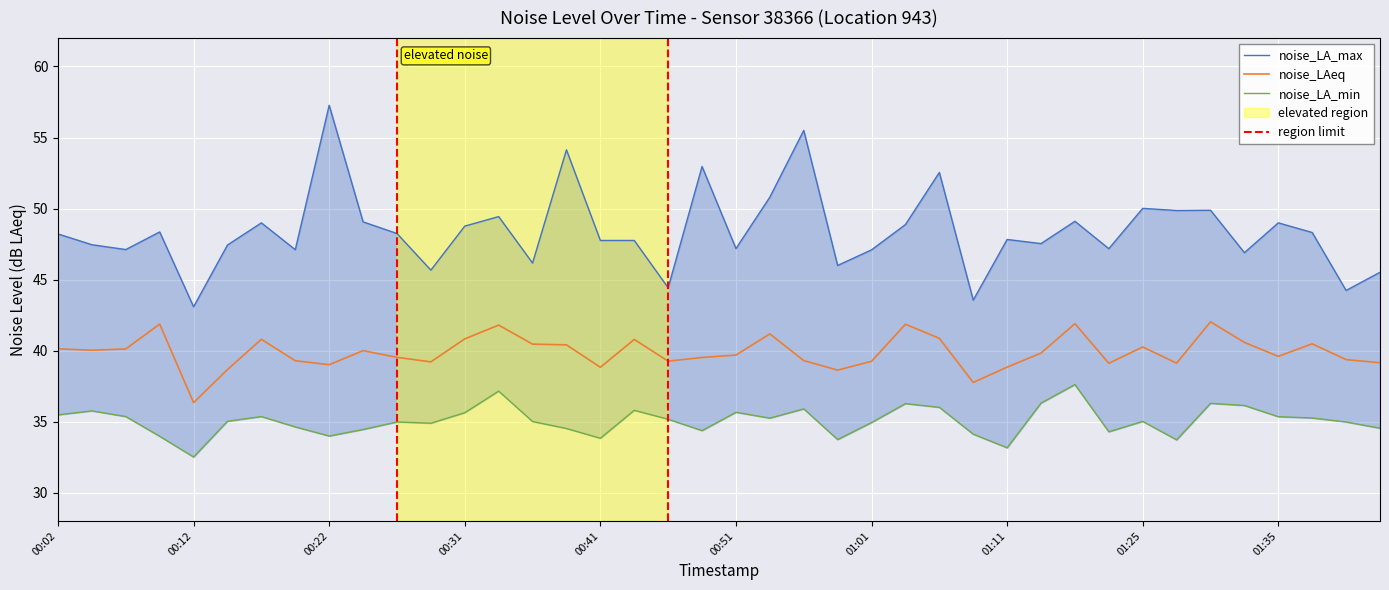

How many values in the noise_LA_min series exceed 35?

21